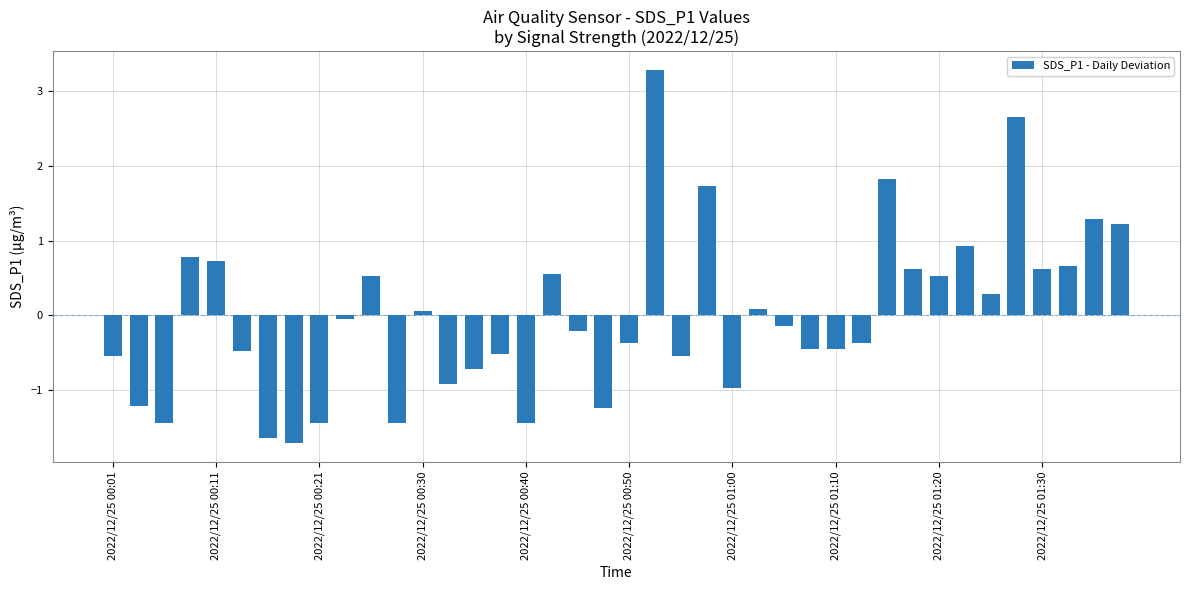

What is the difference between the maximum and second lowest values?

4.9